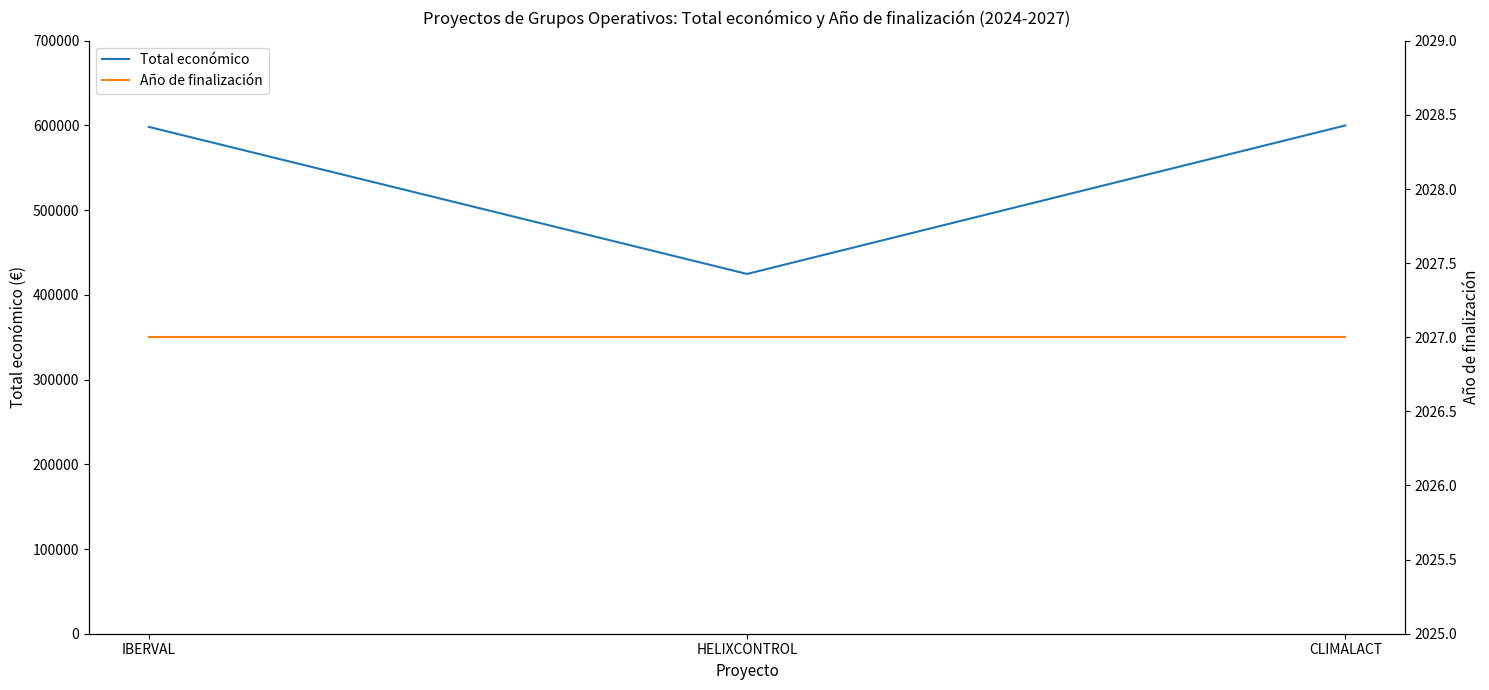

Is it true that Total económico equals 651890 at HELIXCONTROL?

False